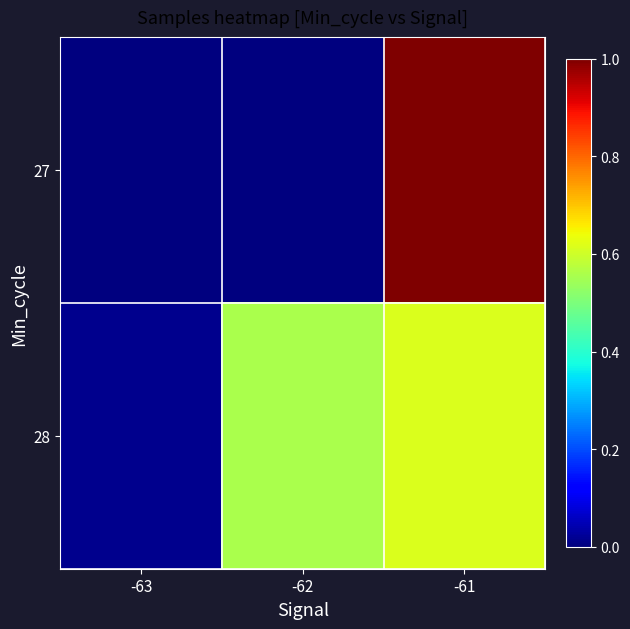

Rank the series by their average value, from highest to lowest.

28, 27